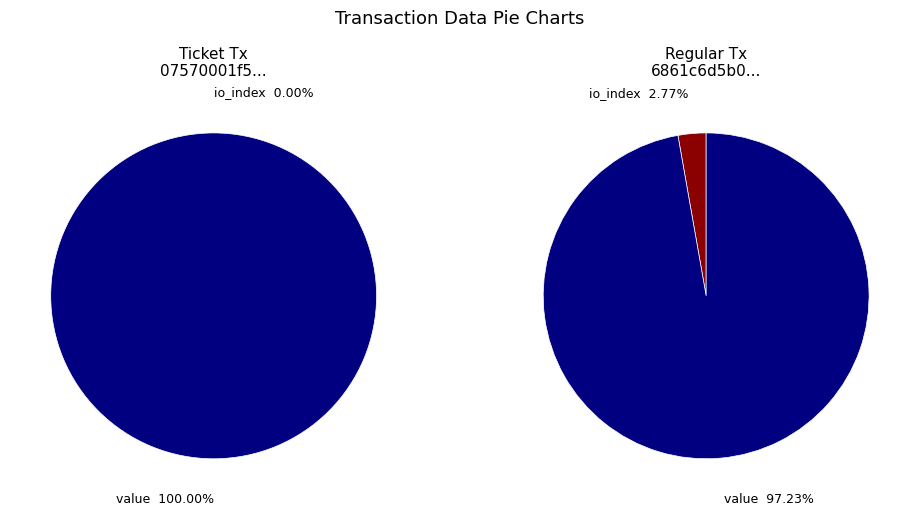

To the nearest percent, what is the combined percentage of io_index and value?

100%